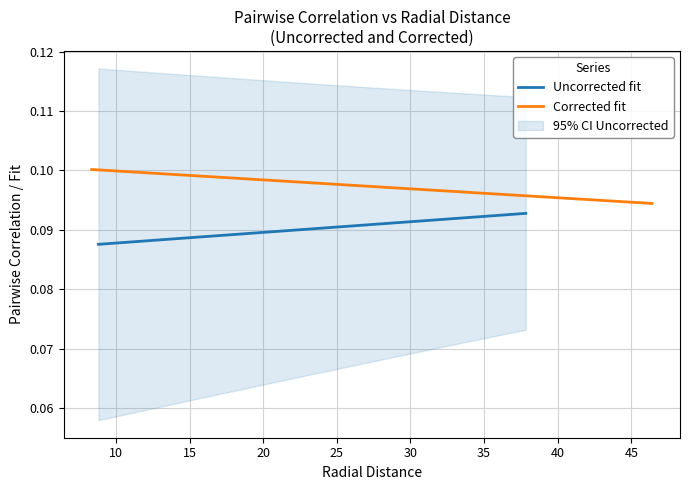

True or false: Uncorrected fit has a value of 0.2 at 20.

False